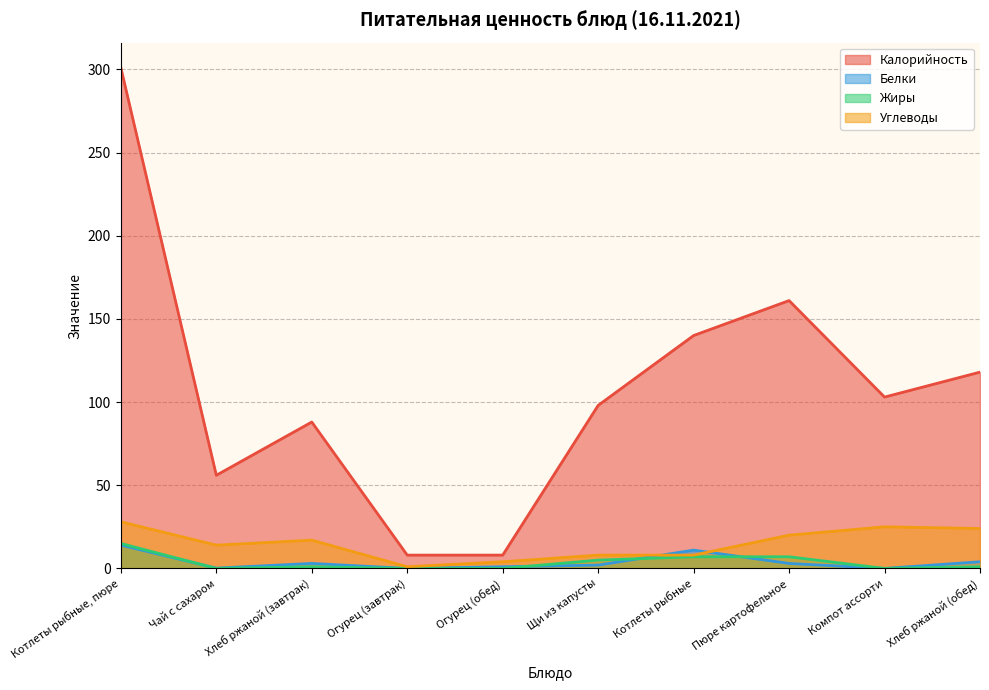

Where does the Углеводы series first go above 17?

Котлеты рыбные, пюре